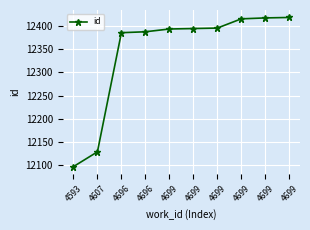

What is the change in value from 4699 to 4699?

+25